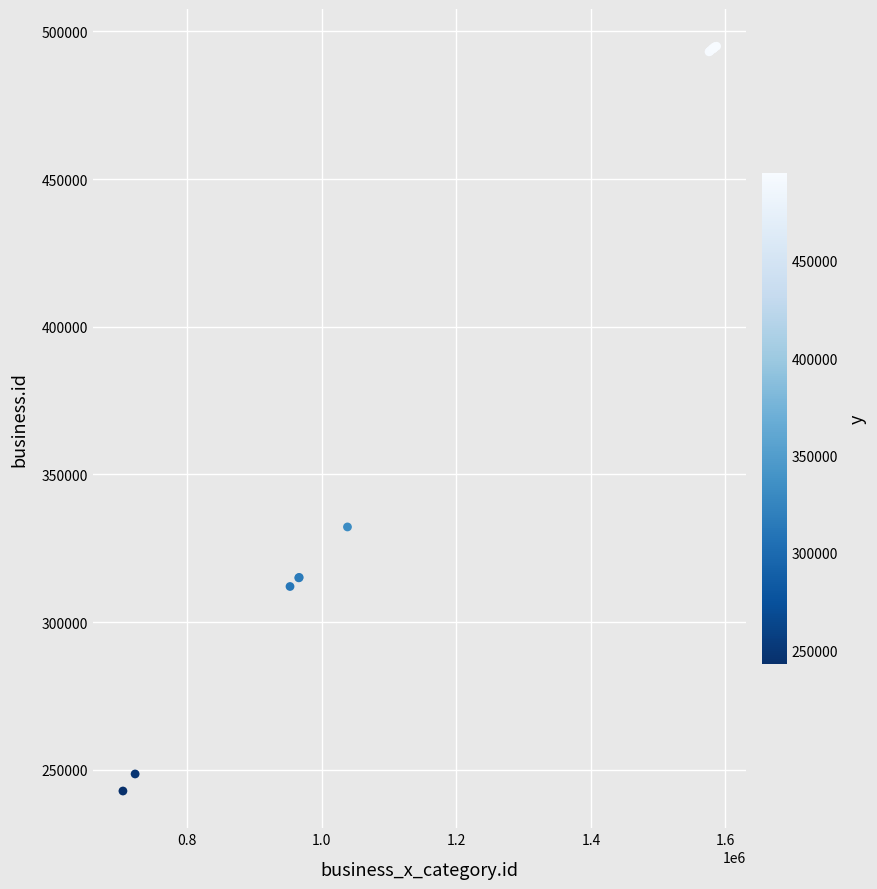

What Y value in the scatter plot is closest to 368902?

332220